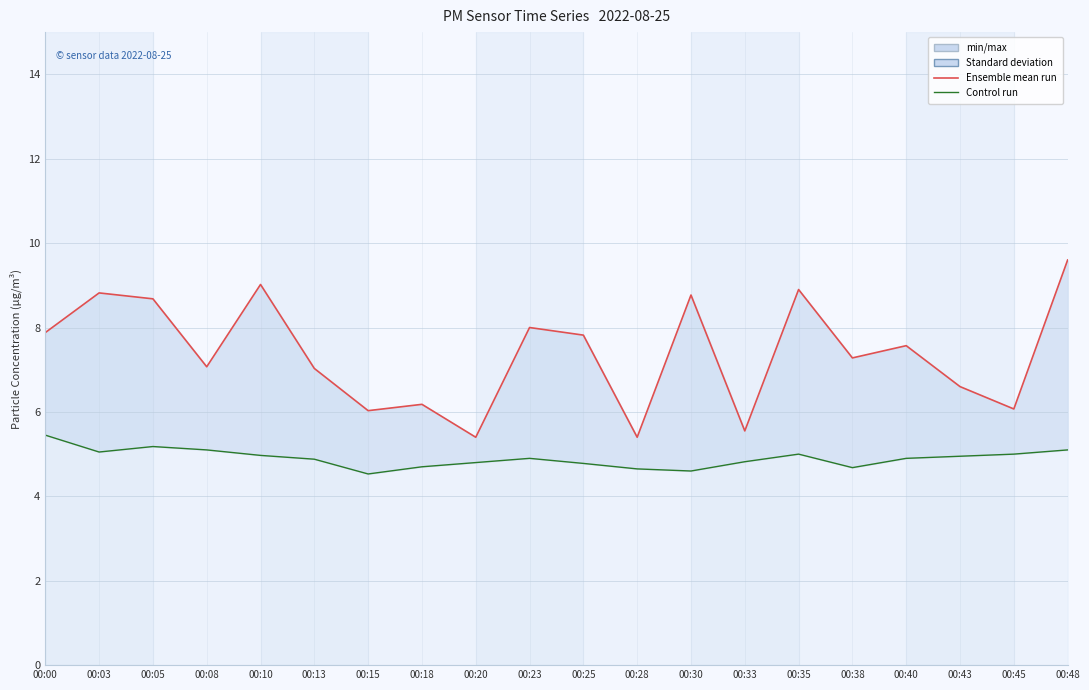

Is the value of Ensemble mean run (P1) at 00:28 greater than the value of Control run (P2) at 00:33?

Yes